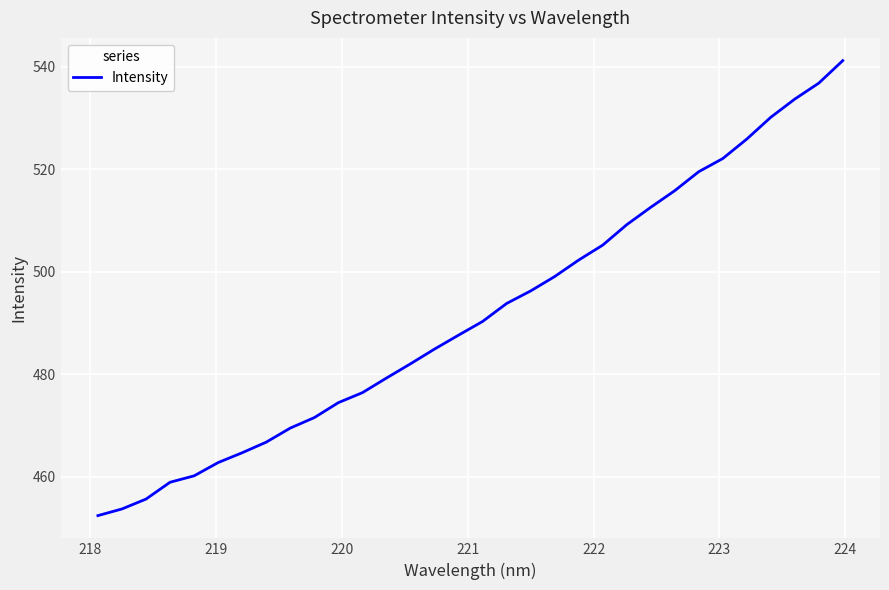

What is the greatest value displayed?

541.2